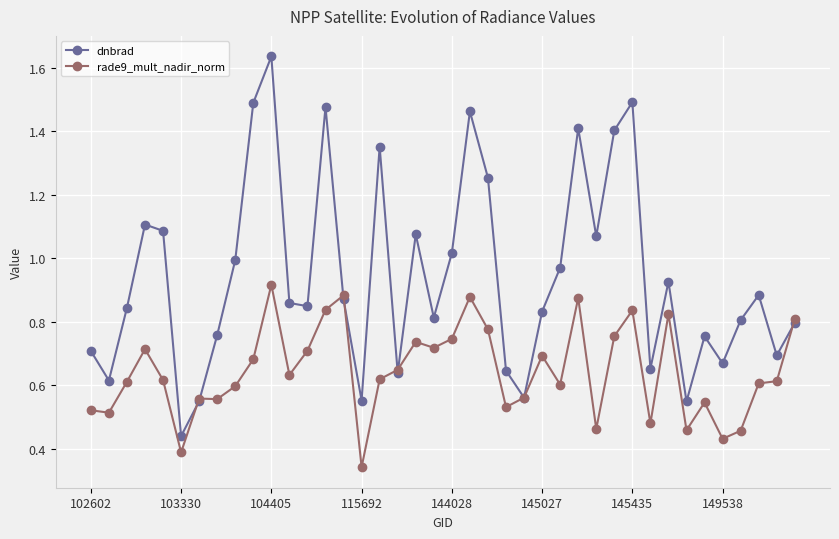

Which series has the widest spread of values?

dnbrad